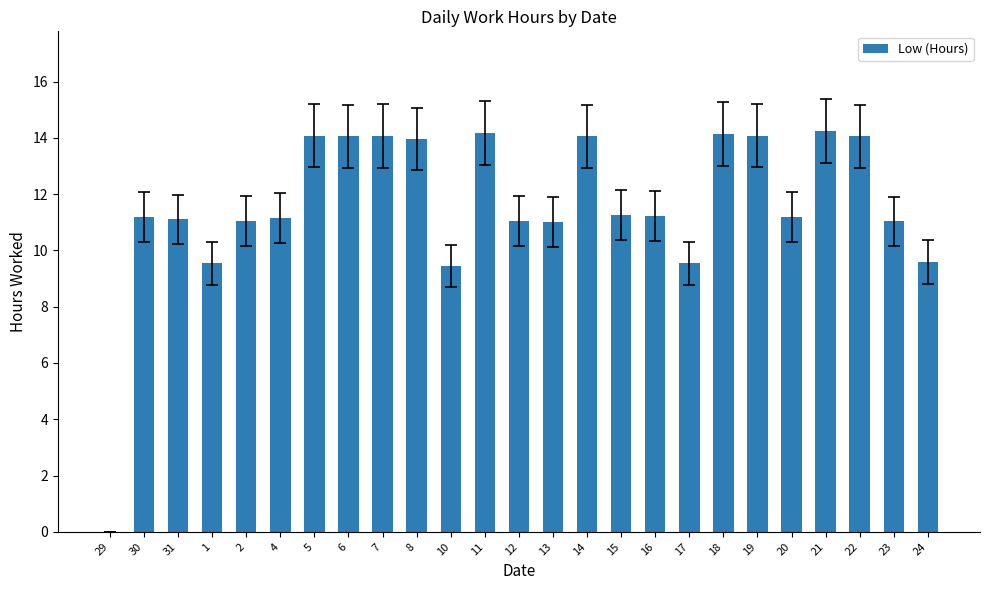

Between 24 and 13, which is larger?

13